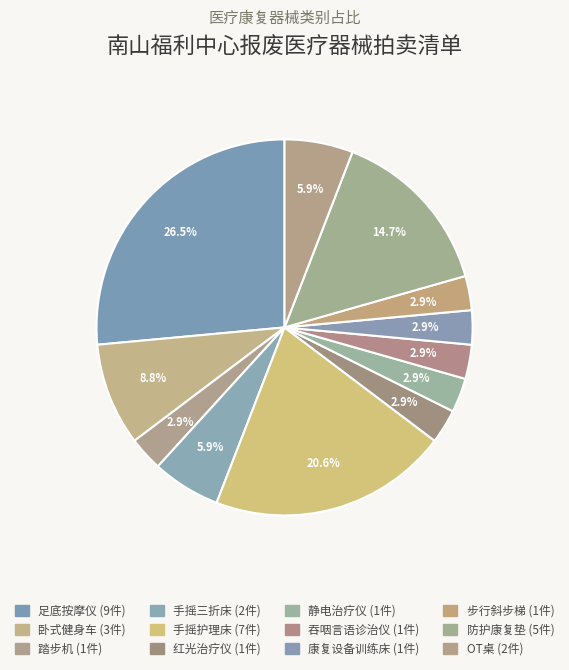

How many segments does this pie chart have?

12